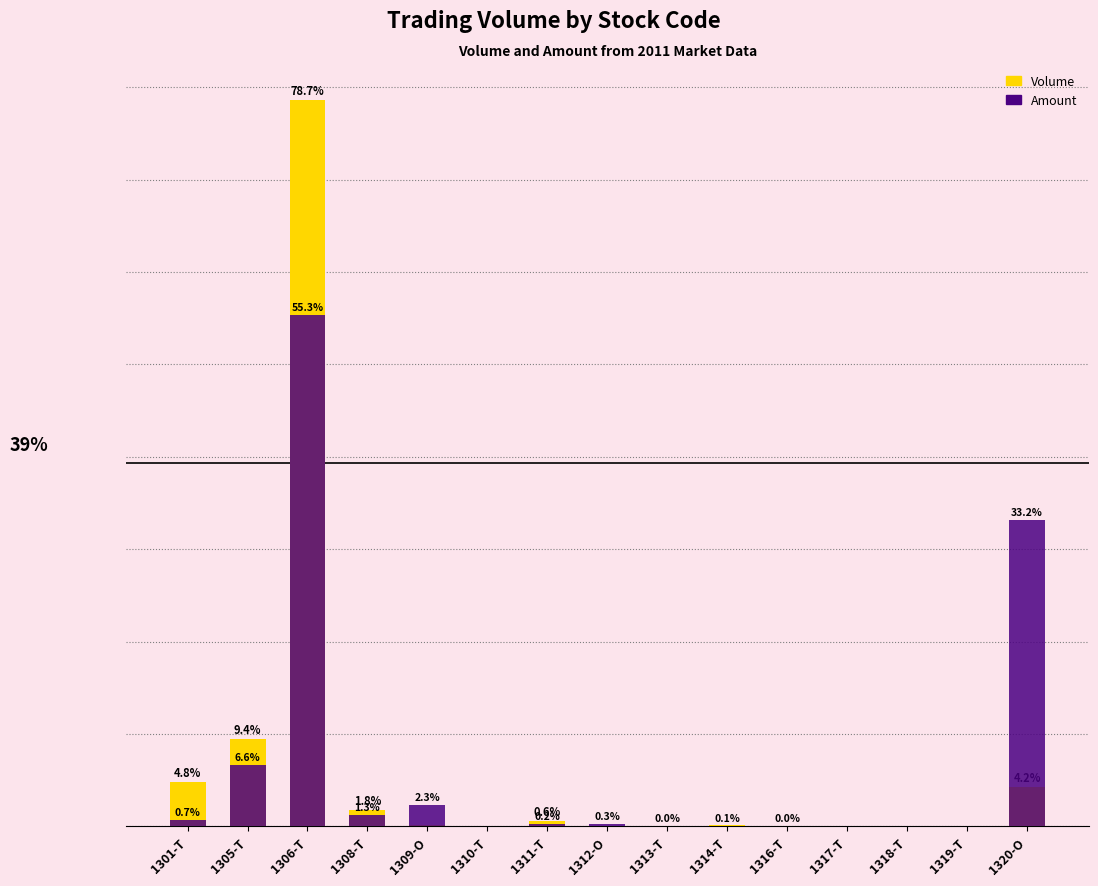

The Volume series shows 0.0 at 1313-T. True or false?

False